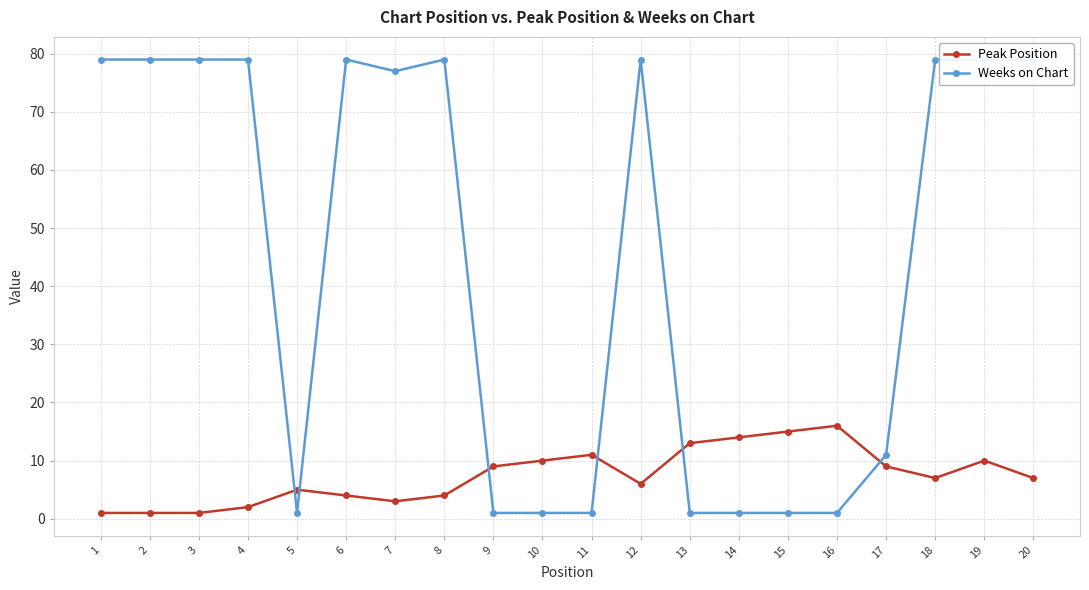

Which has a higher value, 13 or 17?

13